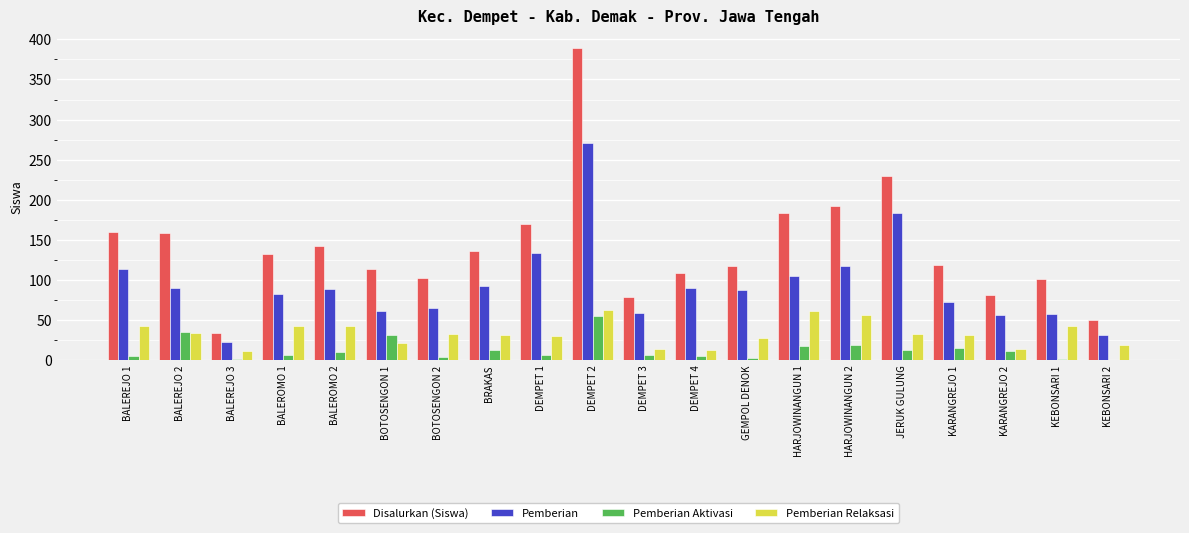

The value of Pemberian at BALEROMO 2 is 89. True or false?

True